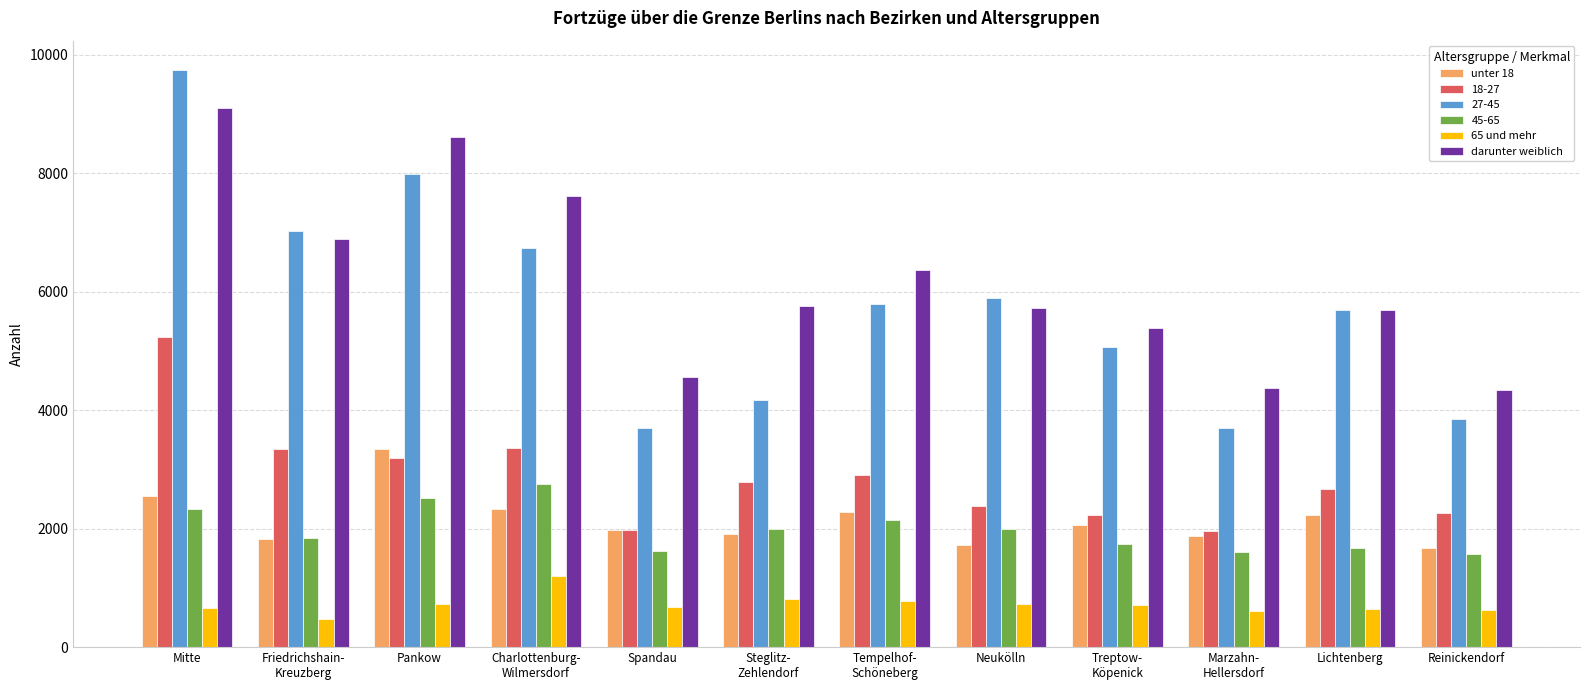

What is the difference between the maximum and minimum values in the 65 und mehr series?

733